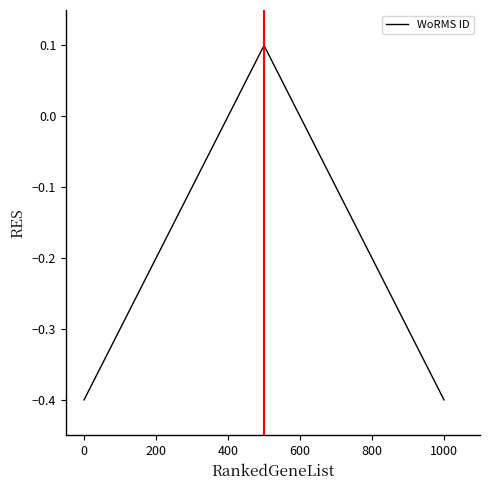

How many positive values are there?

1